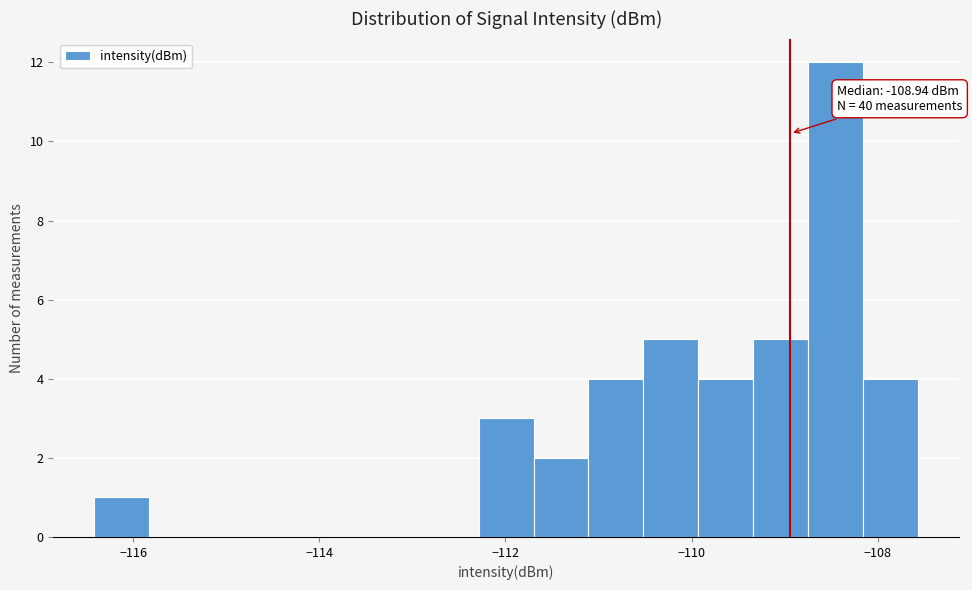

Read against the x-axis, roughly where is the centre of the tallest bar?

-108.4